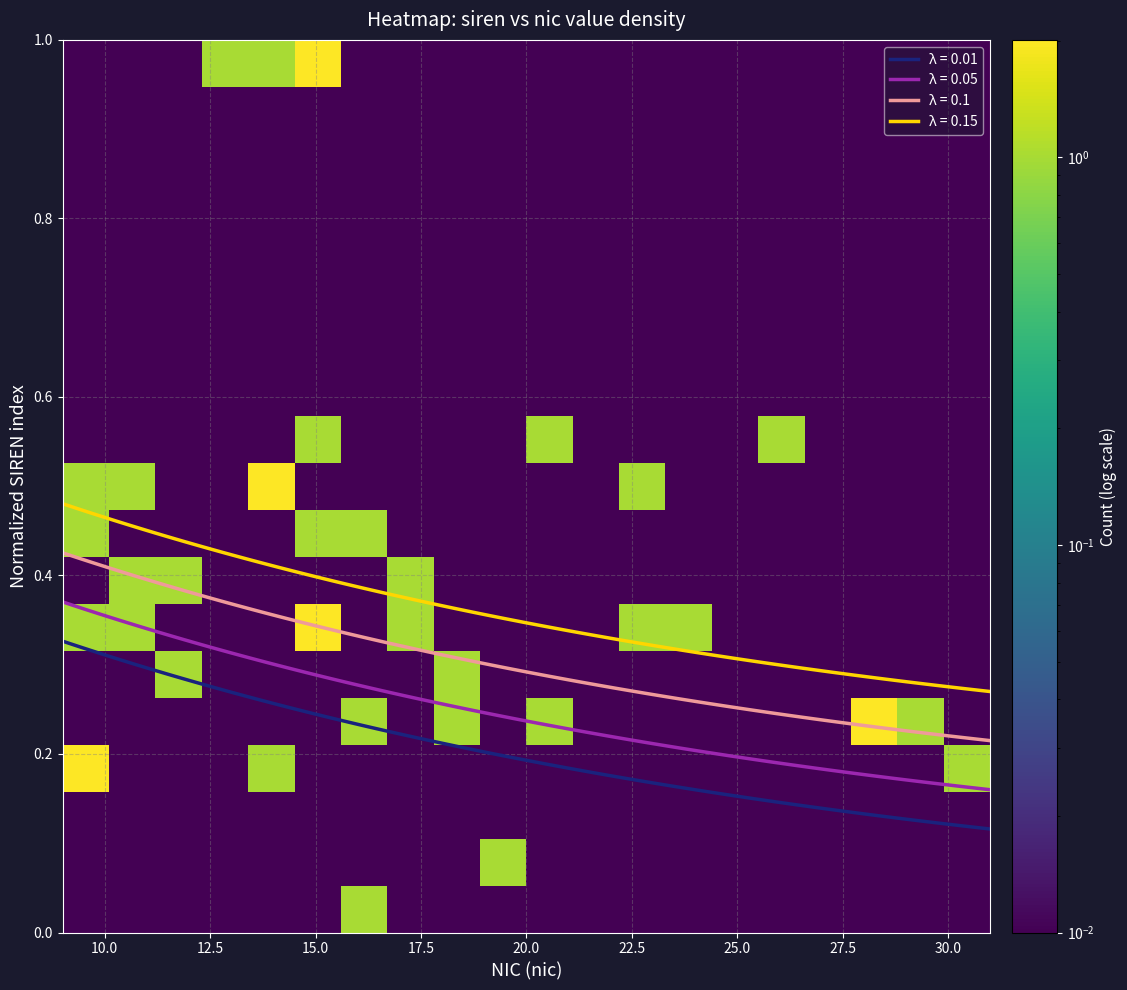

True or false: λ = 0.05 and λ = 0.1 cross at least once.

False